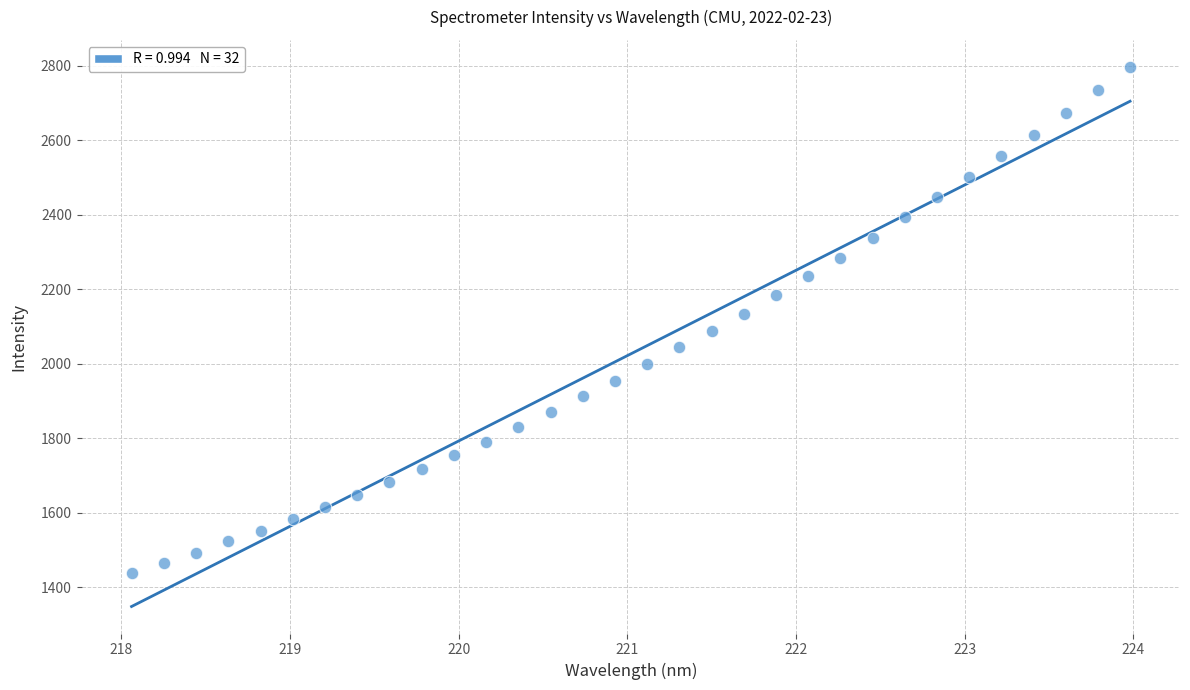

What is the range of X values (max minus min)?

5.9